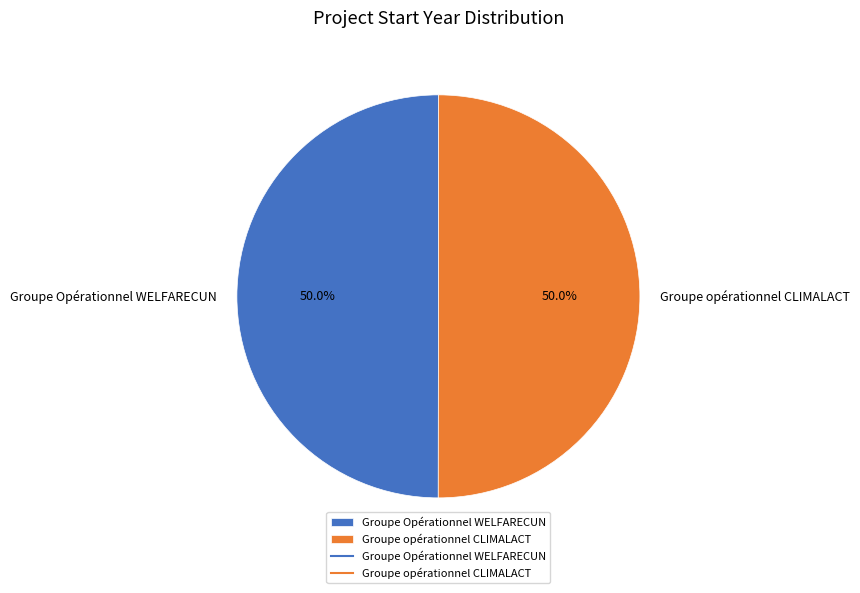

What percentage is the Groupe Opérationnel WELFARECUN slice, to the nearest percent?

50%